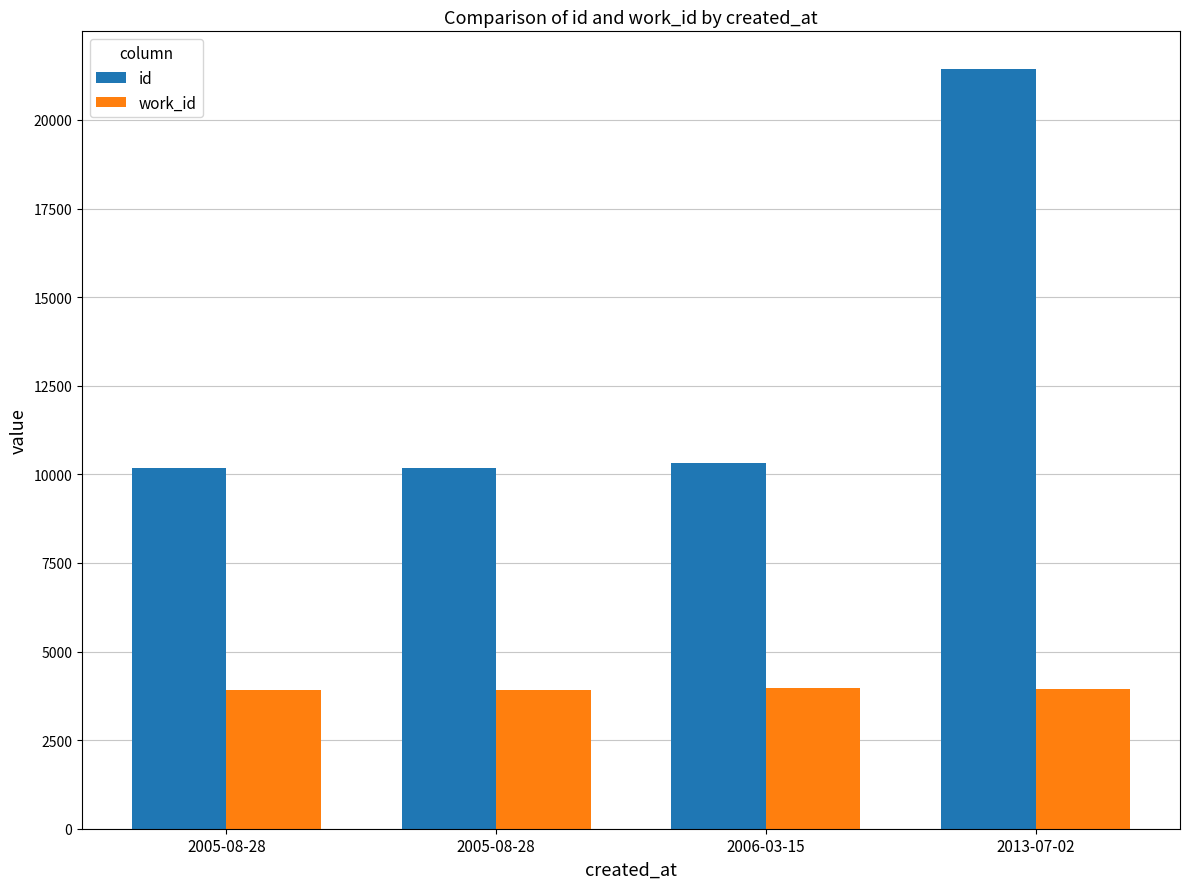

Reading left to right, transcribe all the data shown in this chart.

id: 10167	10171	10327	21428
work_id: 3916	3916	3963	3938